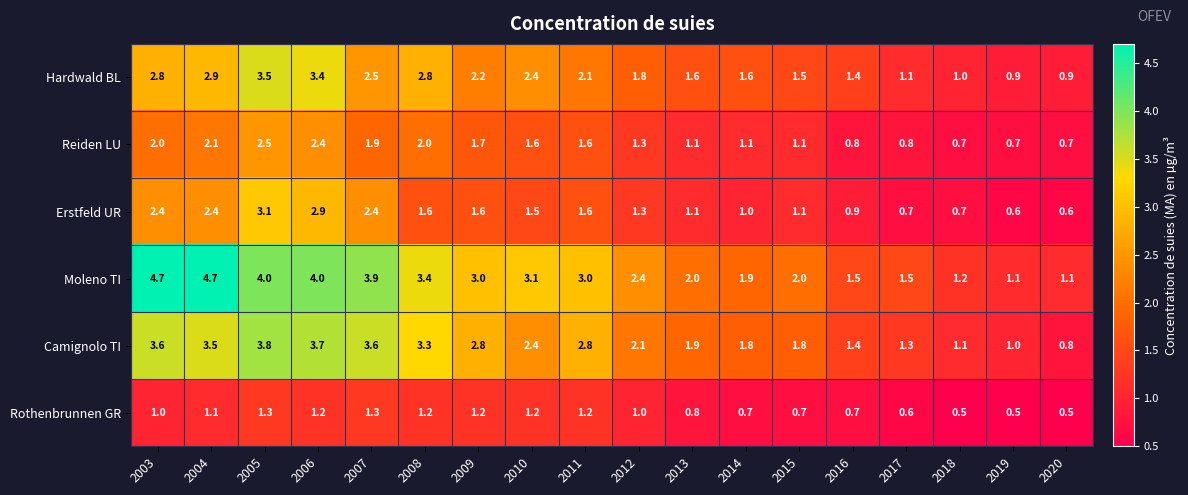

List the series in order of their peak value, lowest first.

Rothenbrunnen GR, Reiden LU, Erstfeld UR, Hardwald BL, Camignolo TI, Moleno TI